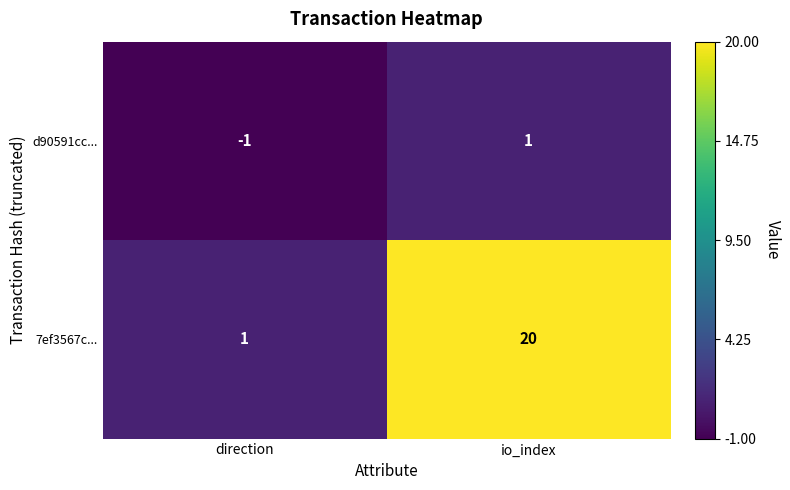

List the labels in order of 7ef3567c... value, largest first.

io_index, direction